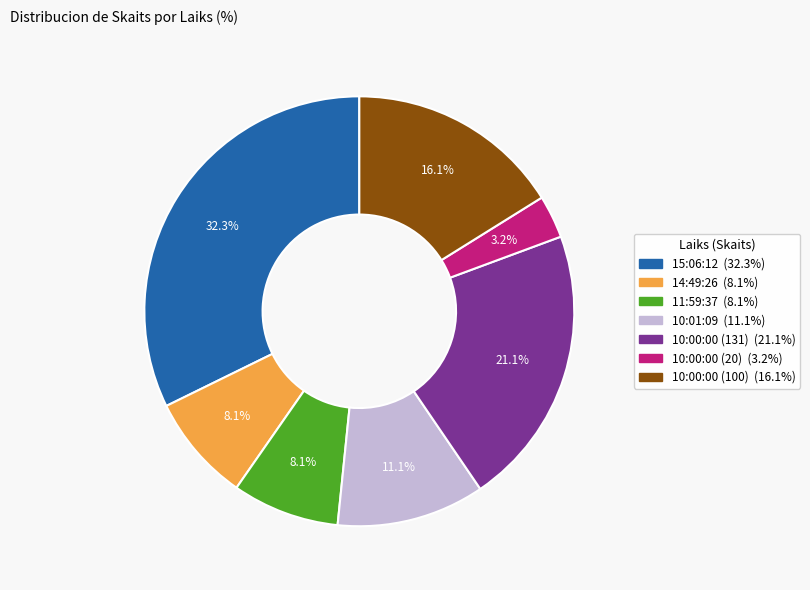

Which slice is the largest?

15:06:12